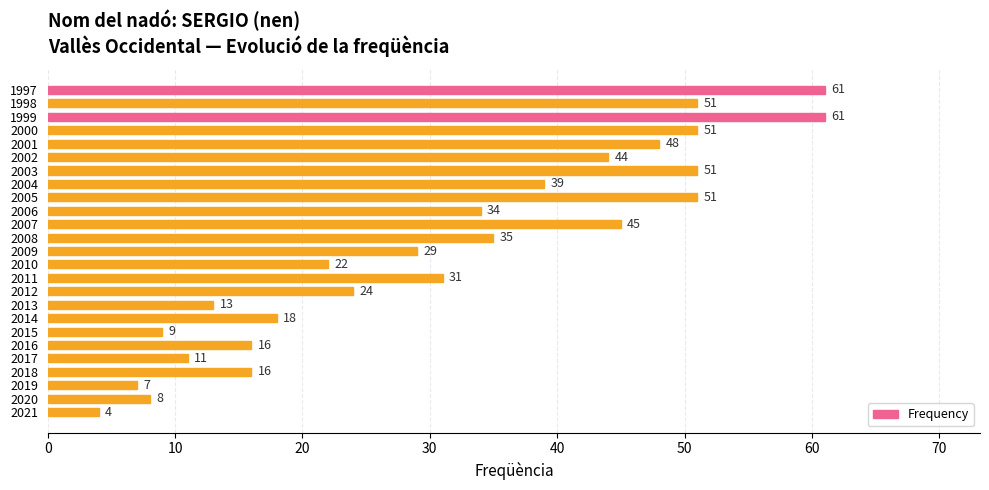

What is the difference between the maximum and second lowest values?

54